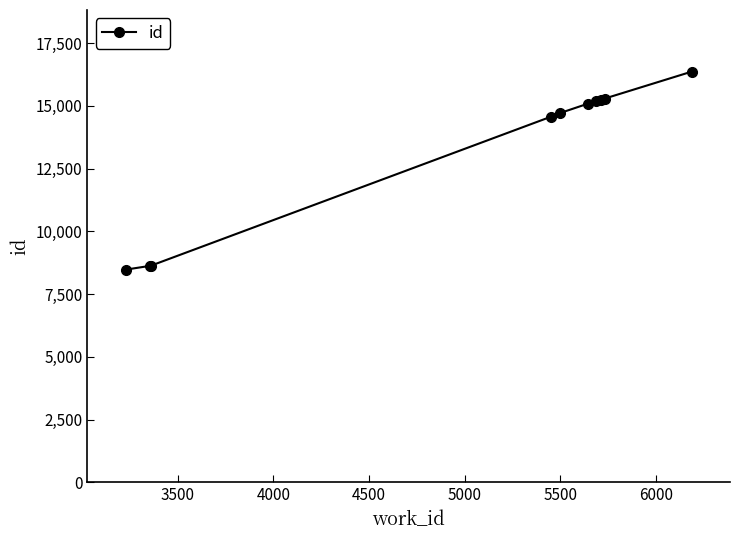

What is the sum of all values?

132228